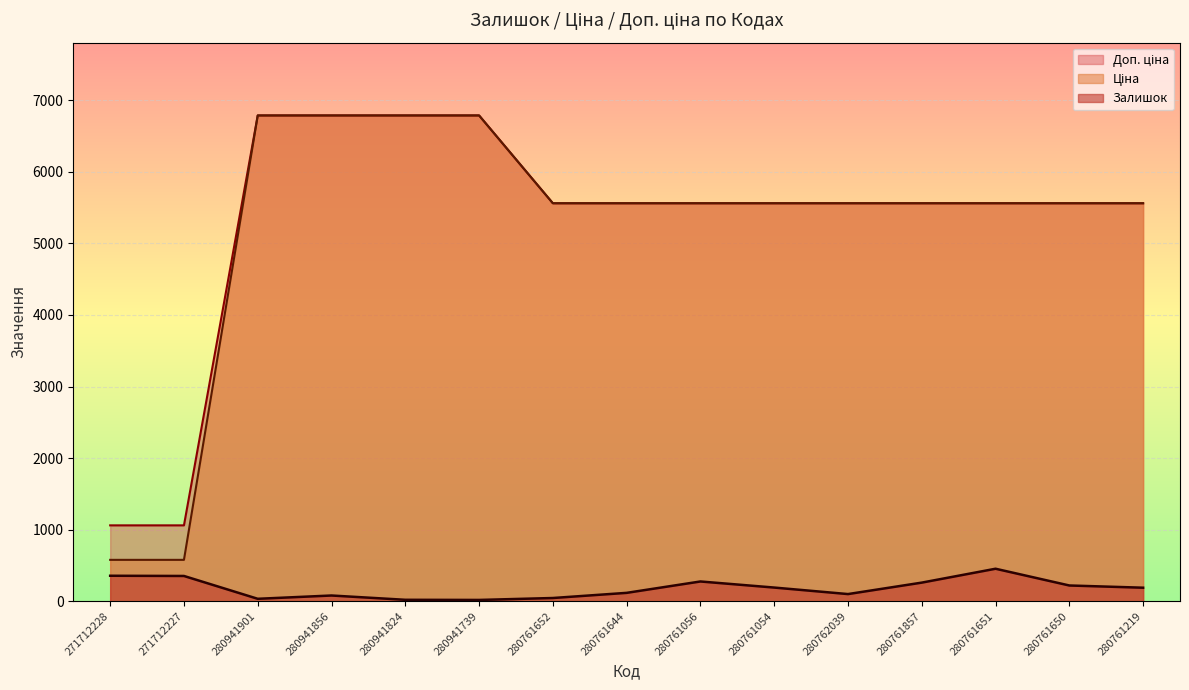

The Ціна series shows 10788.3 at 280941856. True or false?

False